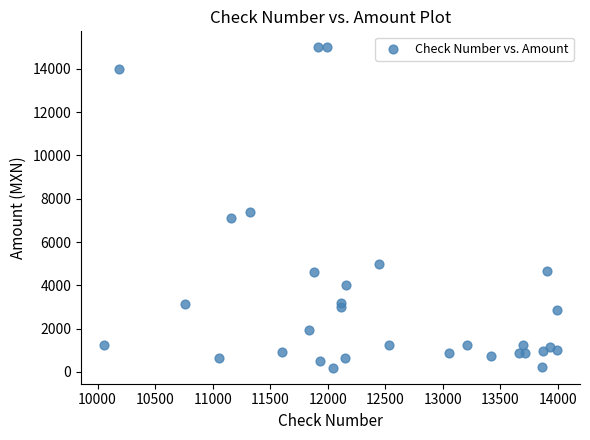

What is the range of X values (max minus min)?

3942.0